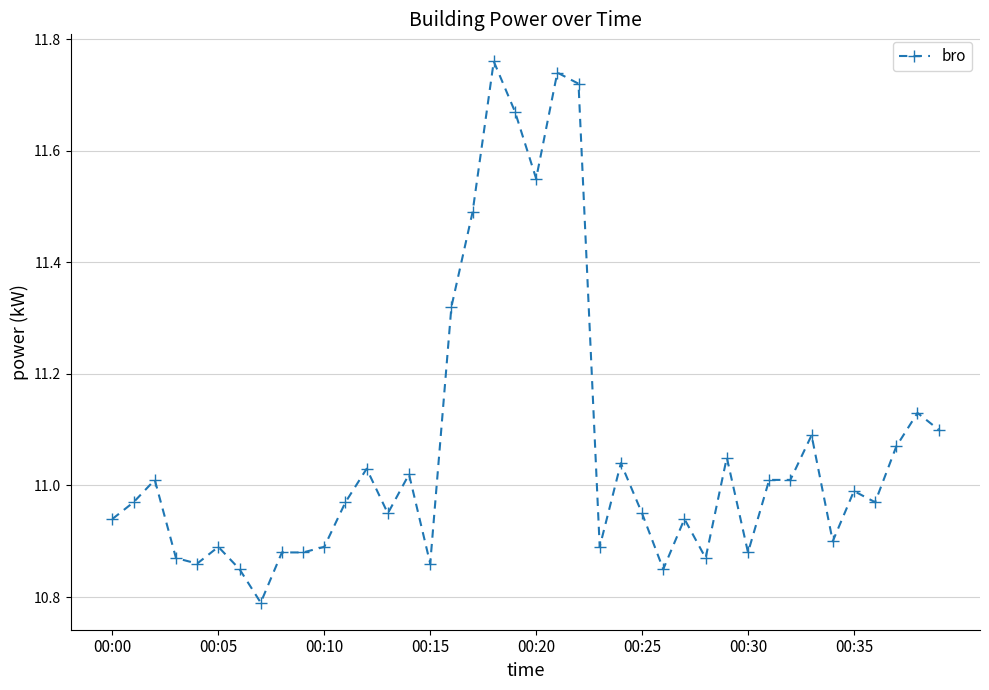

What is the difference between the maximum and minimum values?

1.0